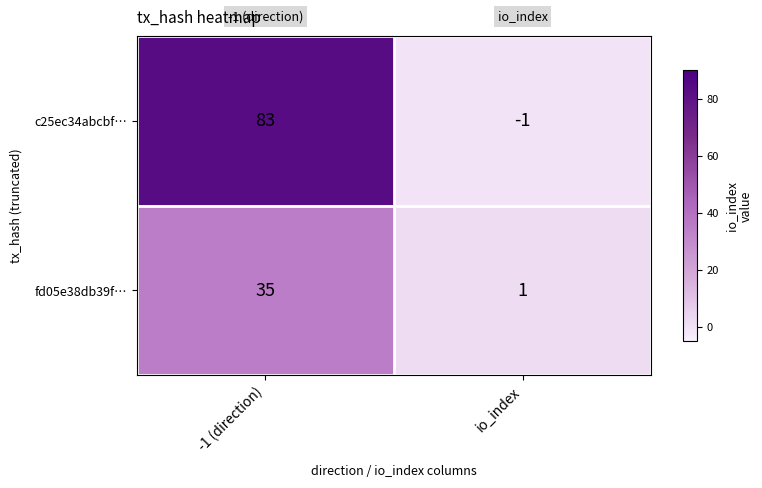

Between -1 (direction) and io_index, which series saw the biggest shift?

c25ec34abcbf…